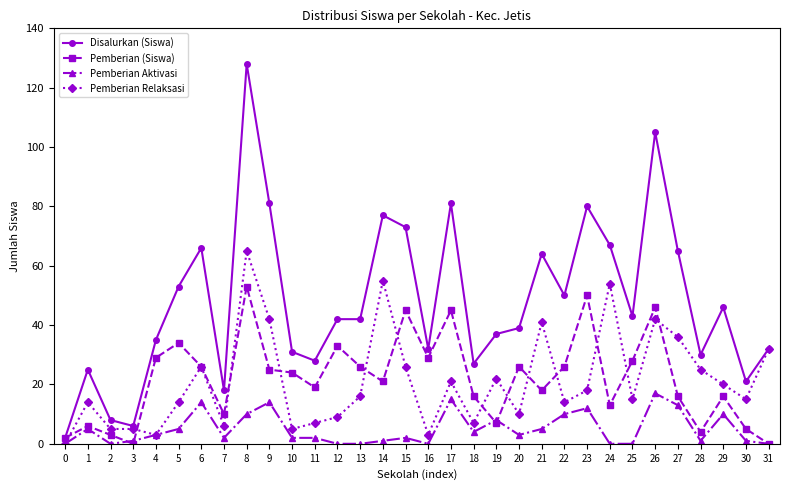

Reading right to left, extract all data points from this chart.

Disalurkan (Siswa): 32	21	46	30	65	105	43	67	80	50	64	39	37	27	81	32	73	77	42	42	28	31	81	128	18	66	53	35	6	8	25	2
Pemberian (Siswa): 0	5	16	4	16	46	28	13	50	26	18	26	7	16	45	29	45	21	26	33	19	24	25	53	10	26	34	29	0	3	6	2
Pemberian Aktivasi: 0	1	10	1	13	17	0	0	12	10	5	3	8	4	15	0	2	1	0	0	2	2	14	10	2	14	5	3	1	0	5	0
Pemberian Relaksasi: 32	15	20	25	36	42	15	54	18	14	41	10	22	7	21	3	26	55	16	9	7	5	42	65	6	26	14	3	5	5	14	0